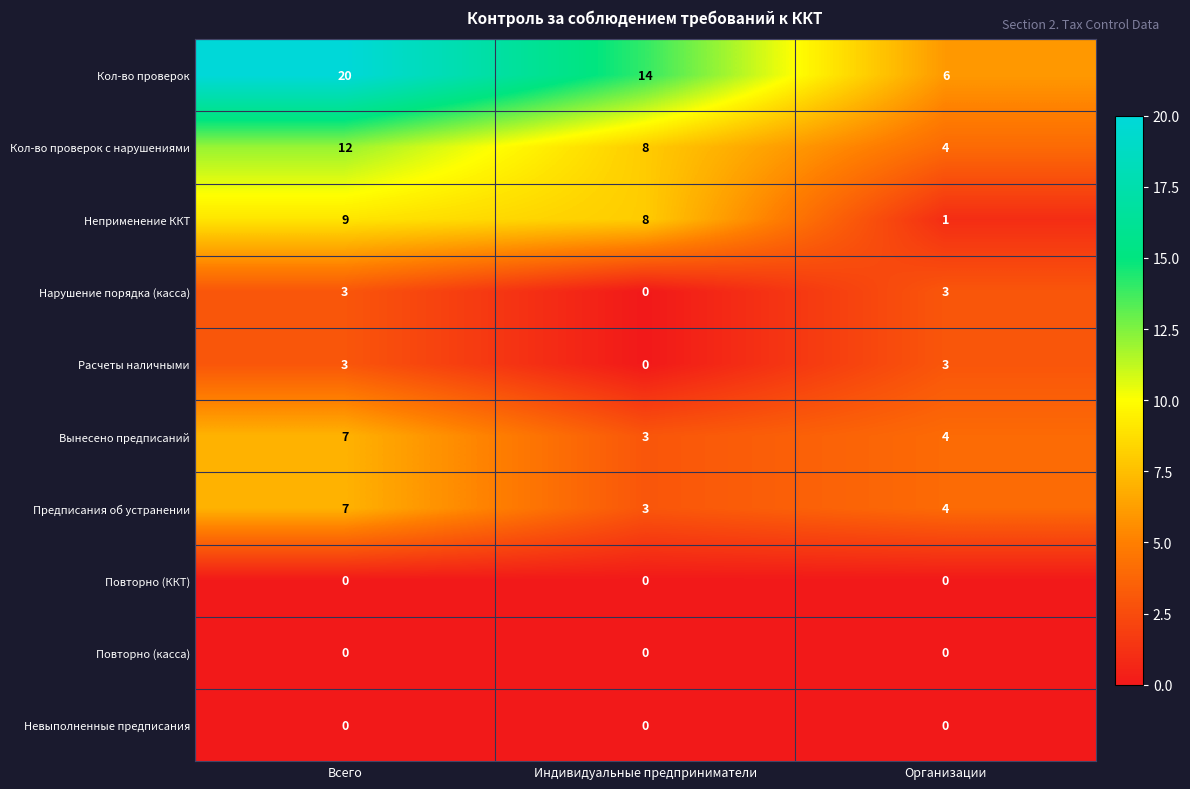

How many Предписания об устранении values are between 3 and 7?

3